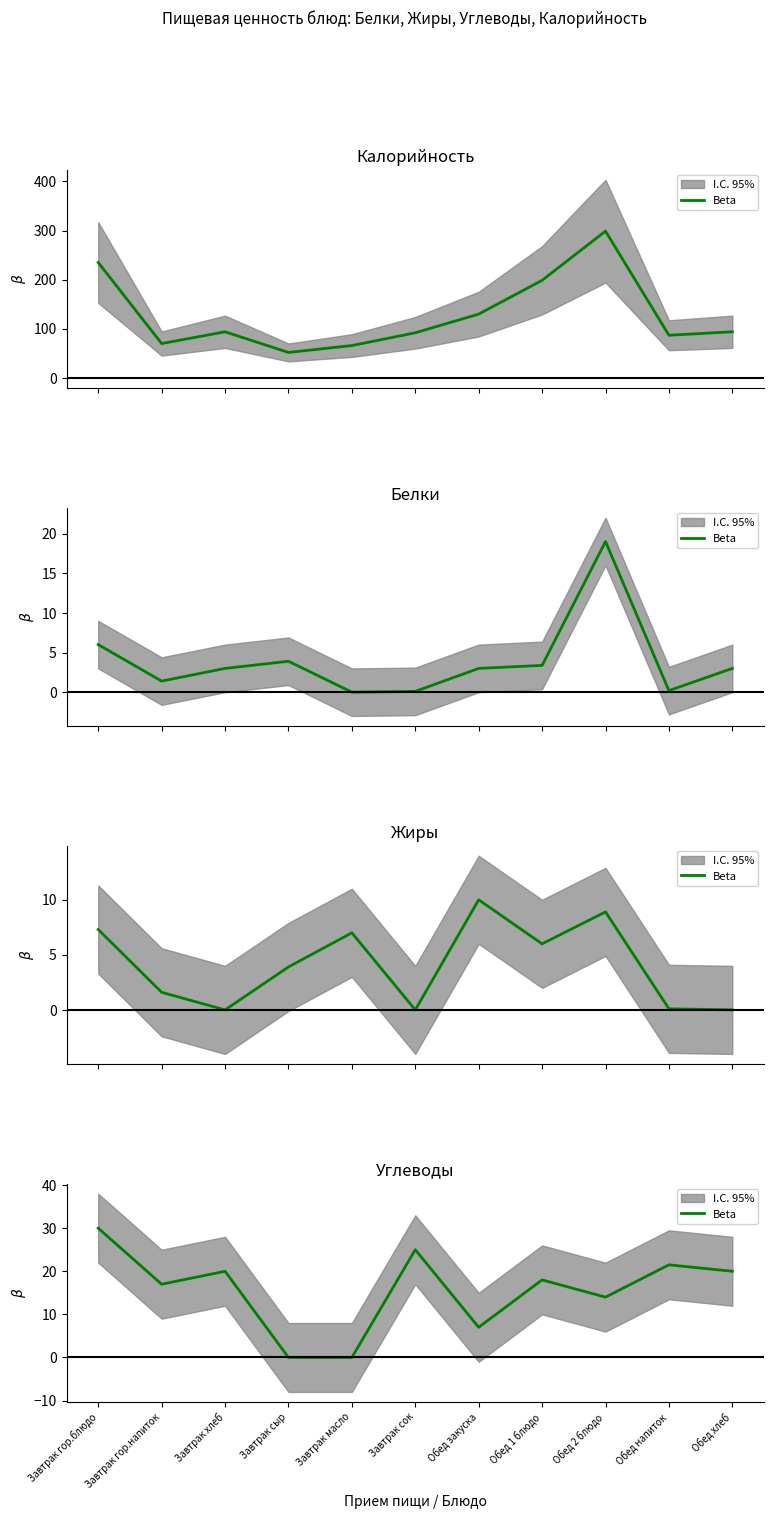

At which category does the data reach its first local peak?

Завтрак хлеб